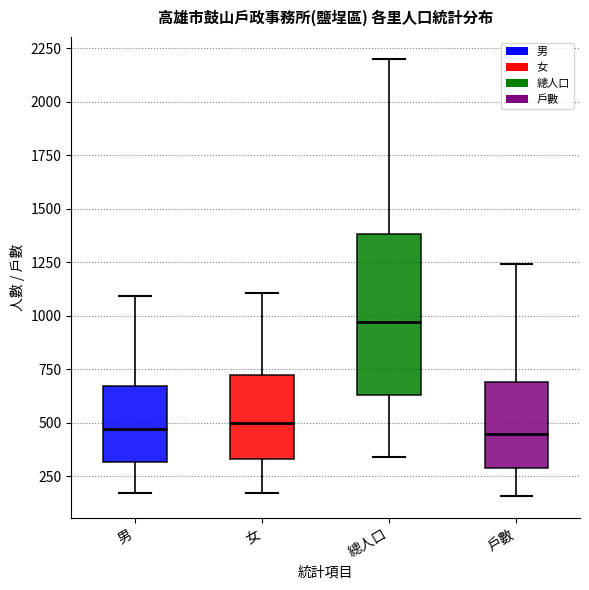

Reading left to right, read every box against the y-axis: the position of its median line, the range the box covers, and the ends of its whiskers. The values are not printed on the chart, so give them approximately, as read against the axis.

男: median 450, box 300 to 650, whiskers 150 to 1100
女: median 500, box 350 to 750, whiskers 150 to 1100
總人口: median 950, box 650 to 1400, whiskers 350 to 2200
戶數: median 450, box 300 to 700, whiskers 150 to 1250